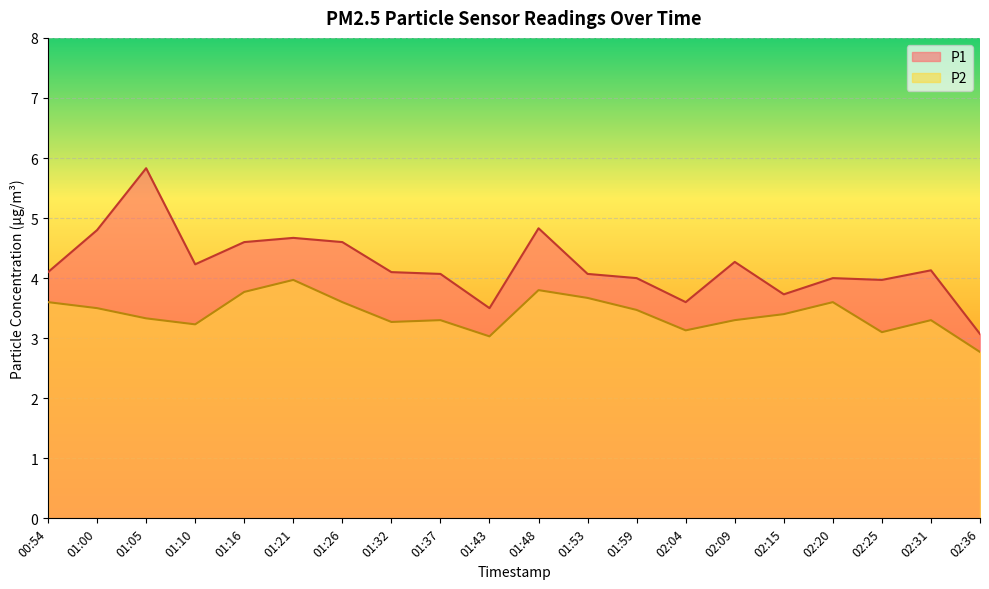

What position from the right is 02:04?

7